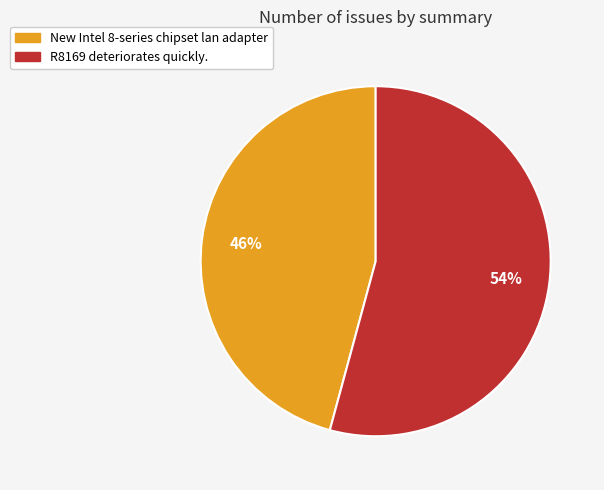

What percentage is the New Intel 8-series chipset lan adapter slice, to the nearest percent?

46%